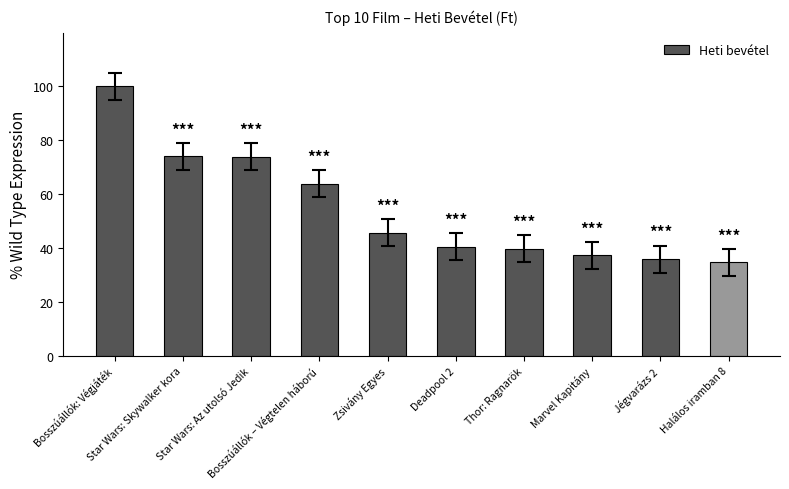

At which label is the value closest to 67?

Bosszúállók – Végtelen háború